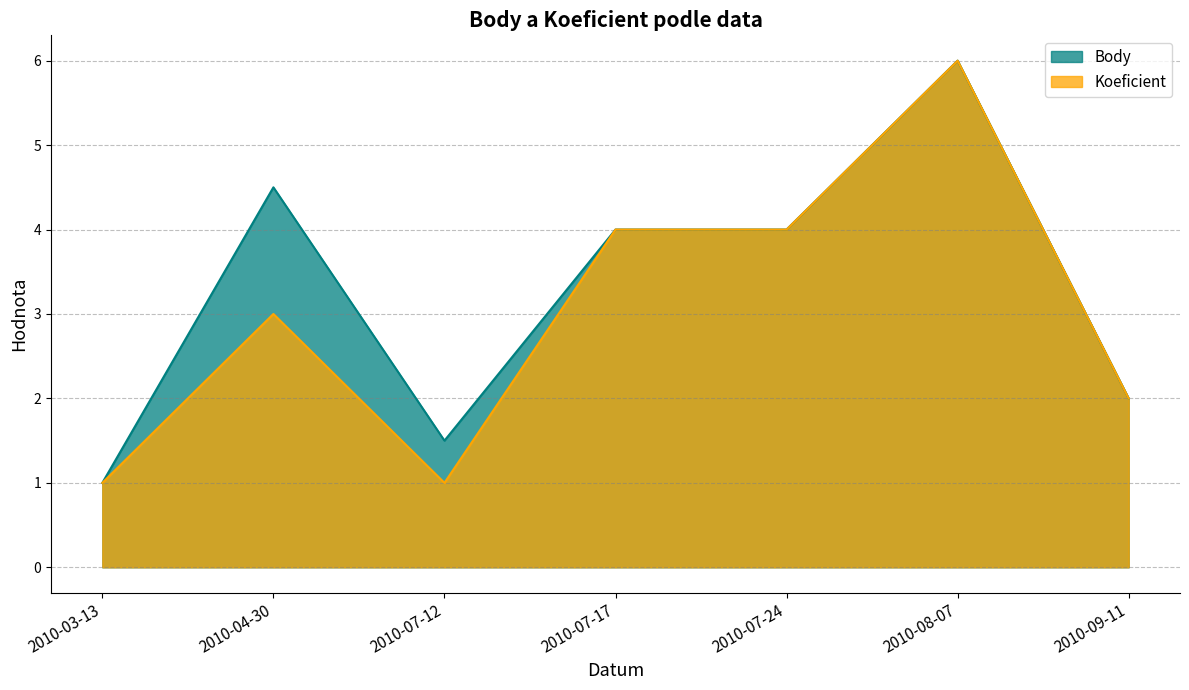

At which category does Koeficient reach its first local peak?

2010-04-30